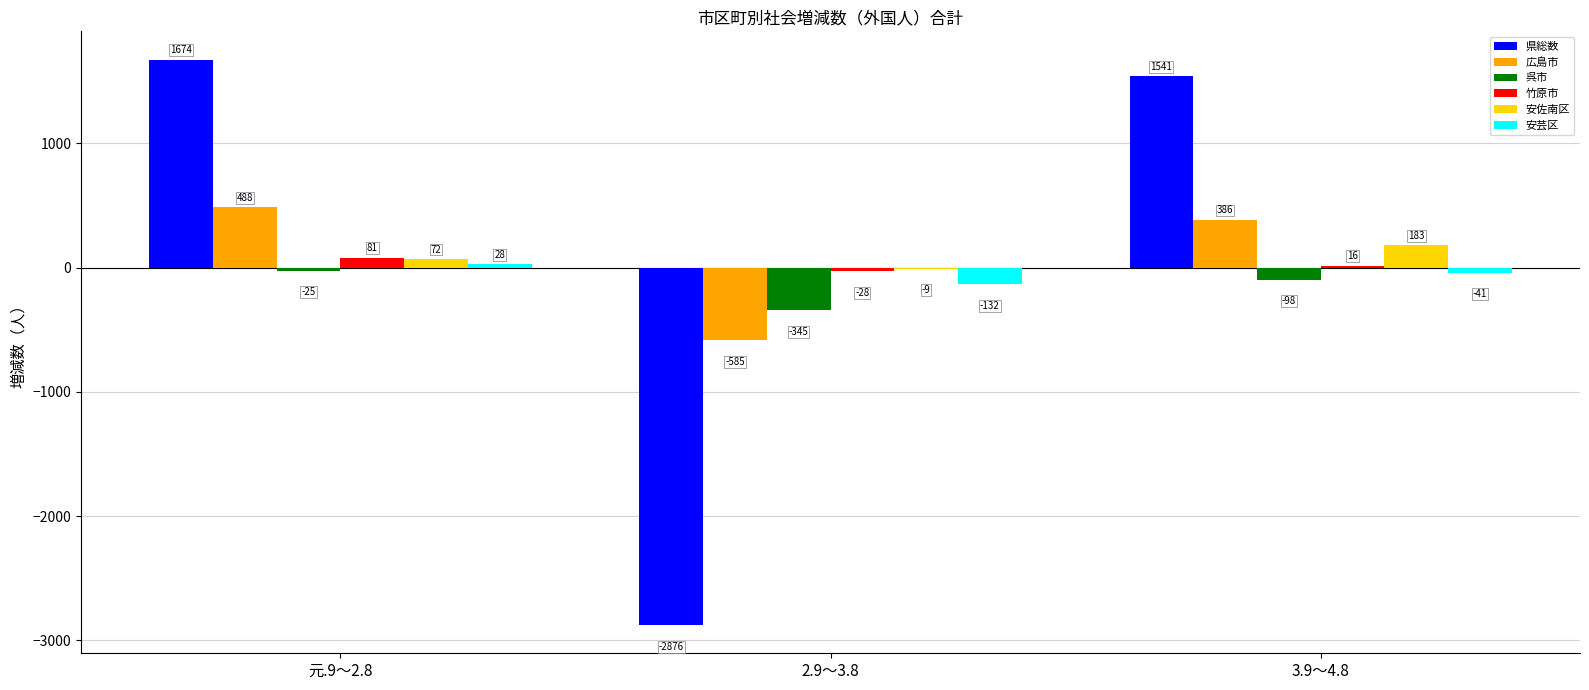

Where is 安芸区 nearest to the value -52?

3.9～4.8